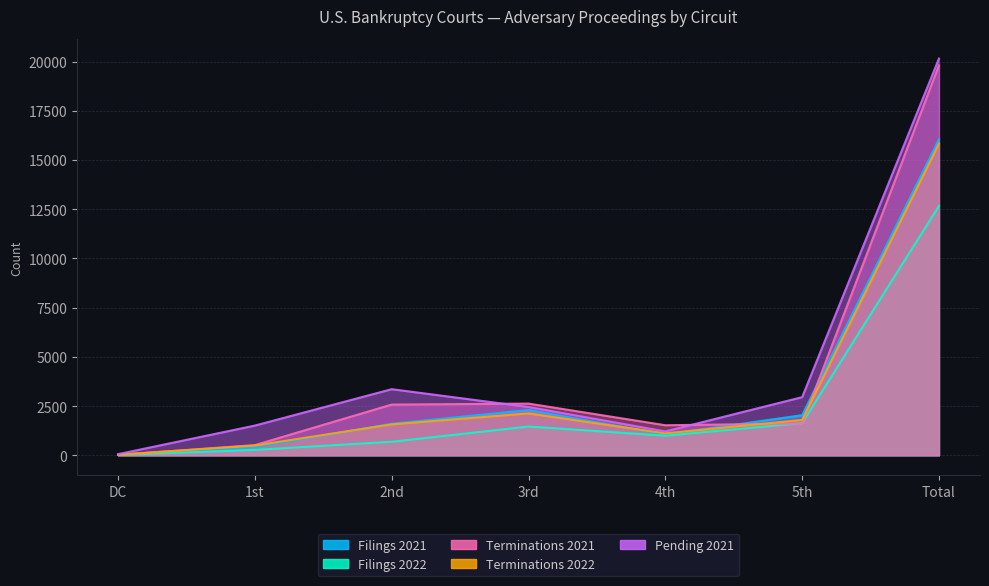

How many interior local valleys does the Terminations 2021 series have?

1